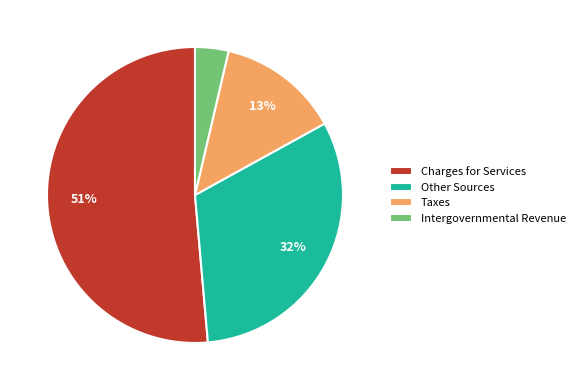

Is there a majority slice in this chart?

Yes